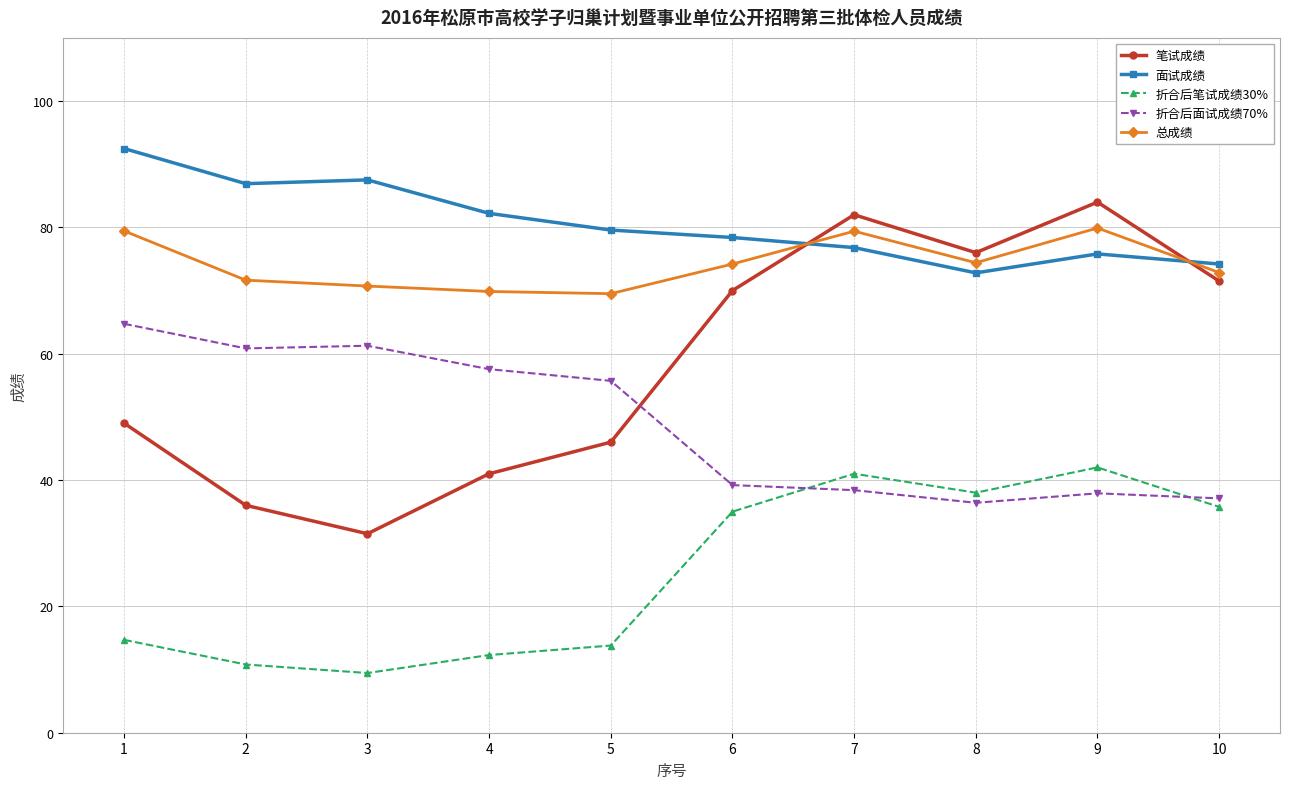

What is the sum of the 折合后笔试成绩30% values at 8 and 9?

80.0